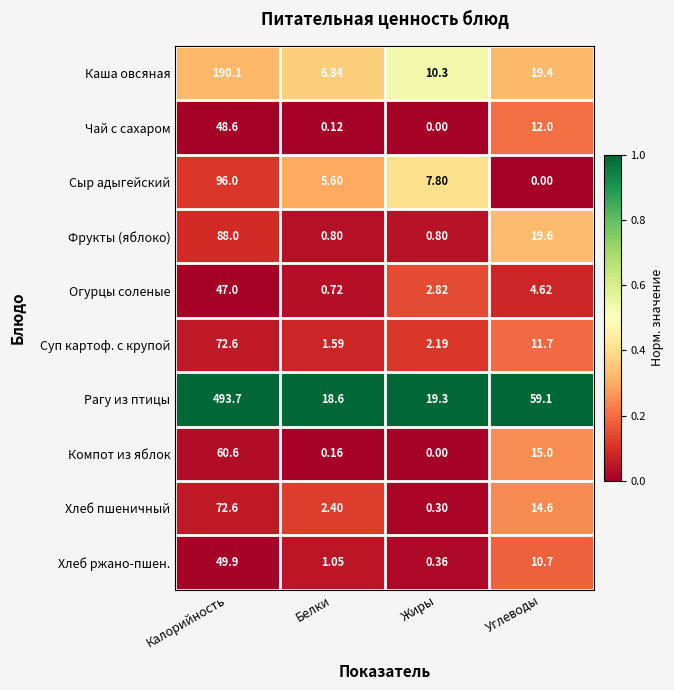

Which series has the largest total across all categories?

Рагу из птицы